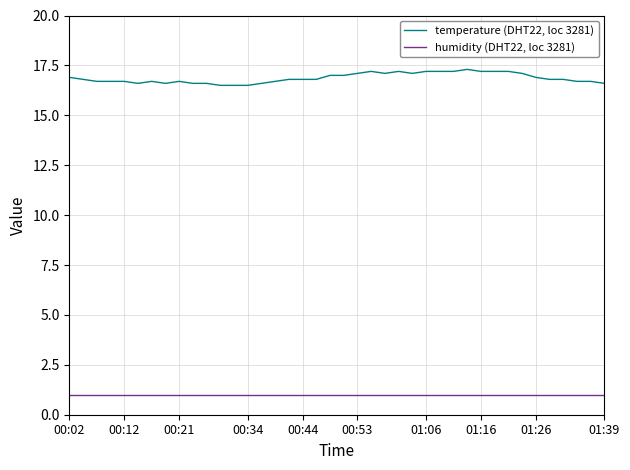

What is the difference between the maximum and minimum values in the temperature (DHT22, loc 3281) series?

0.8